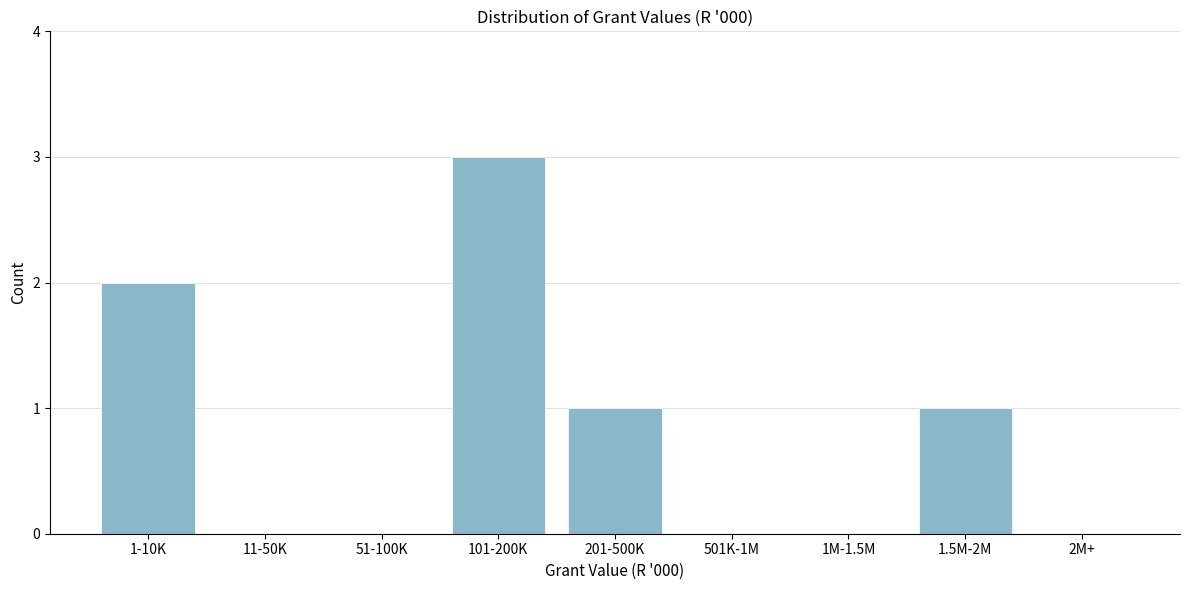

Reading right to left, transcribe all the data shown in this chart.

2M+=0	1.5M-2M=1	1M-1.5M=0	501K-1M=0	201-500K=1	101-200K=3	51-100K=0	11-50K=0	1-10K=2